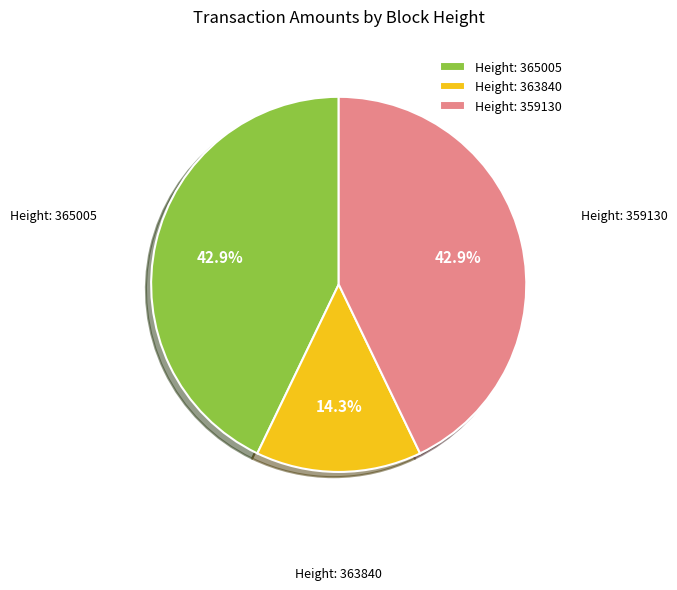

Which has a higher value, Height: 363840 or Height: 365005?

Height: 365005